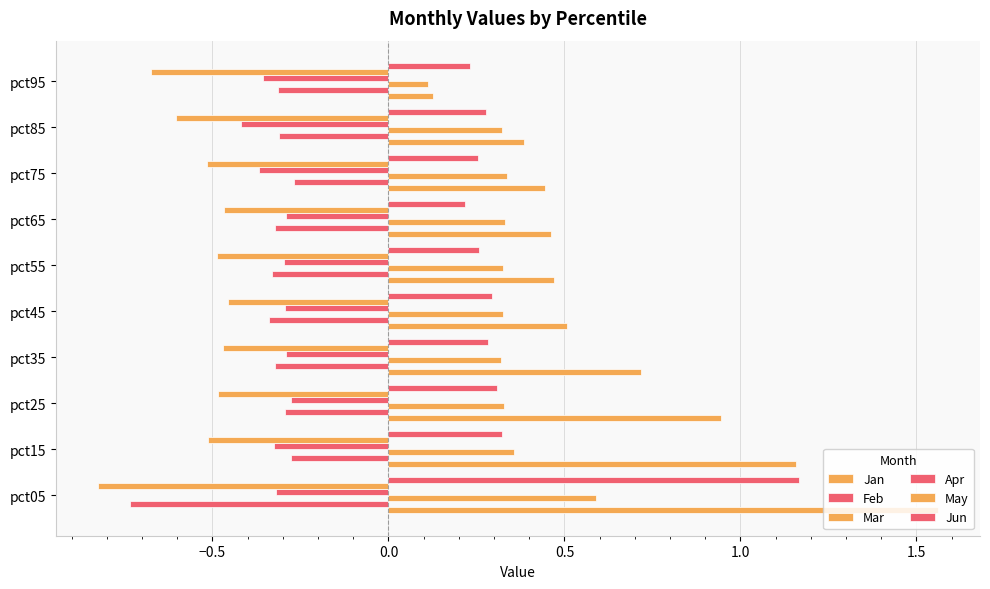

What is the difference between the maximum and minimum values in the May series?

0.4